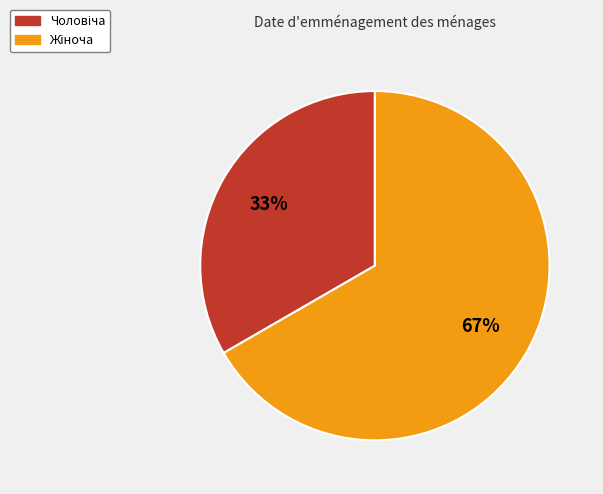

Is there any slice that represents more than half of the pie?

Yes